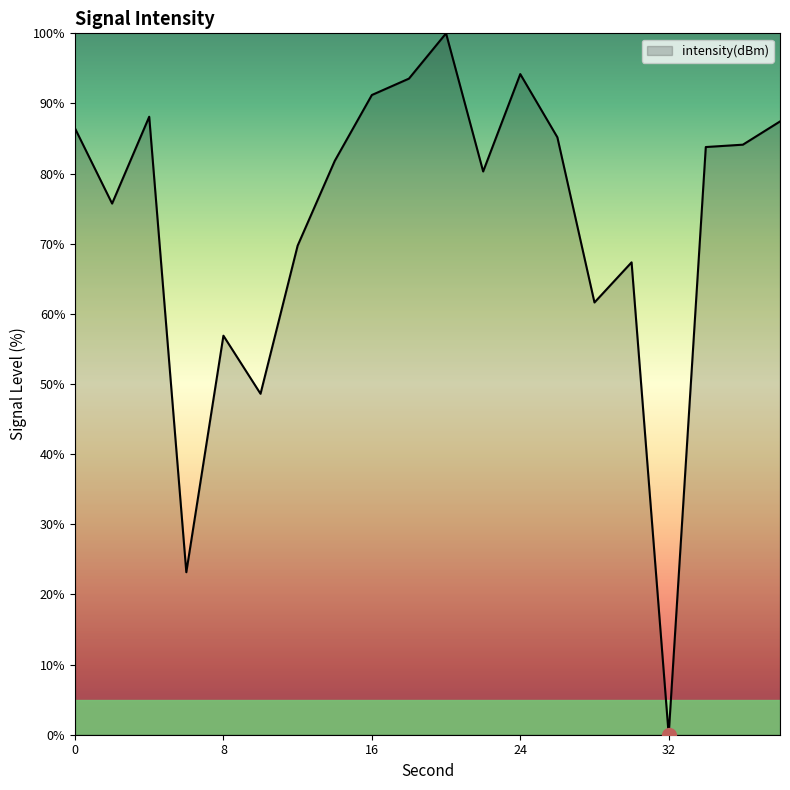

List the labels in order of value, largest first.

20, 24, 18, 16, 4, 38, 0, 26, 36, 34, 14, 22, 2, 12, 30, 28, 8, 10, 6, 32